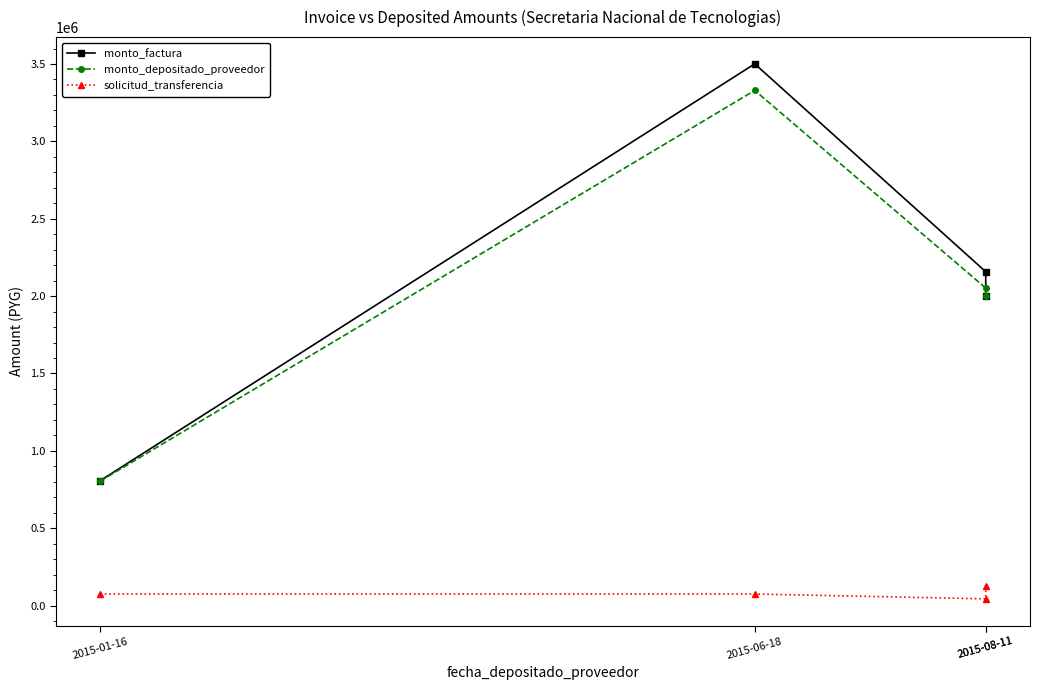

Which category has the lowest value in the solicitud_transferencia series?

2015-08-11